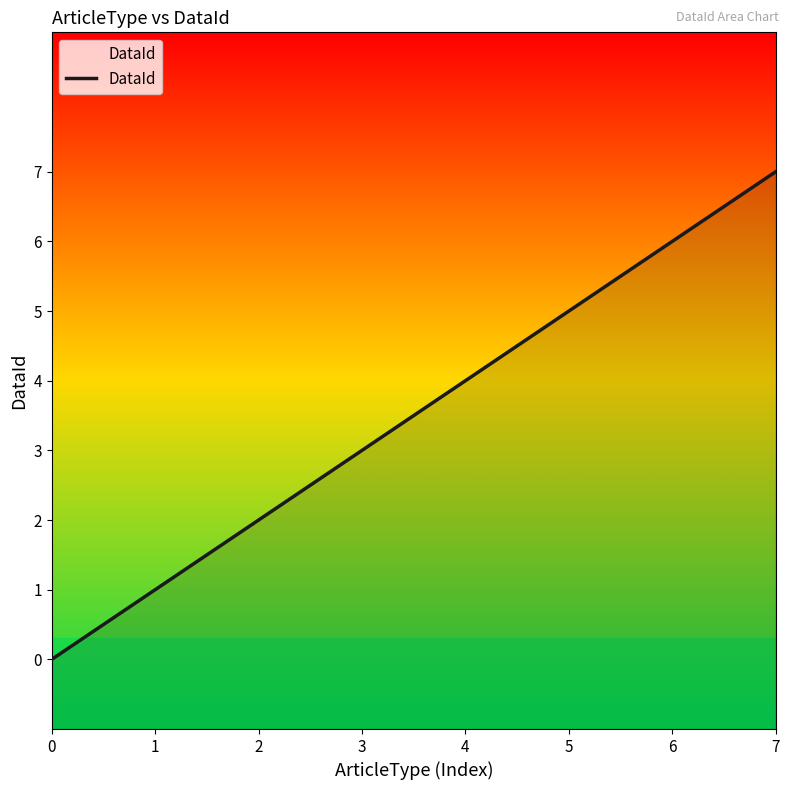

What is the change in value from 3 to 4?

+1